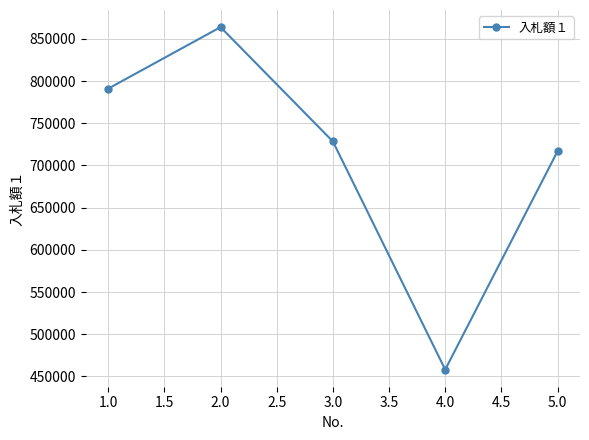

How many lines are shown in the chart?

1